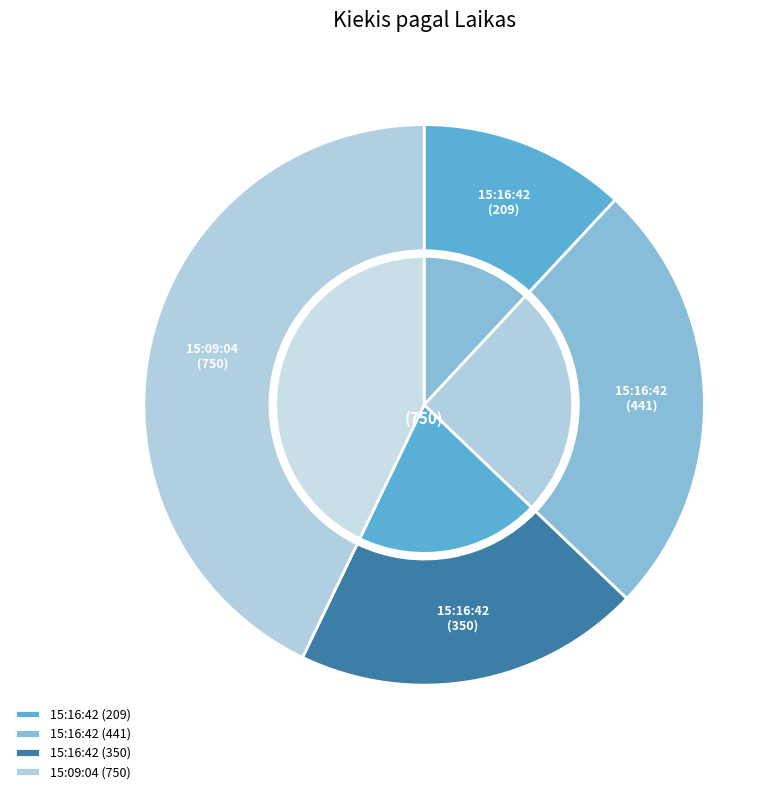

To the nearest percent, what is the difference between the 15:16:42 (441) and 15:16:42 (209) slice percentages?

13%